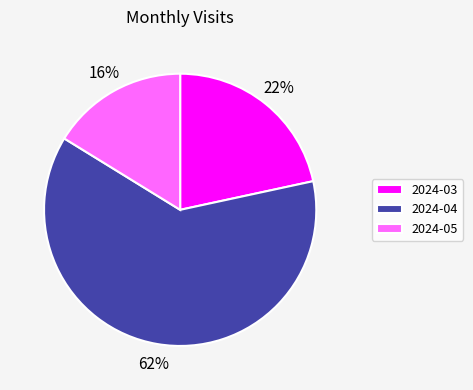

Rank the categories by value from lowest to highest.

2024-05, 2024-03, 2024-04